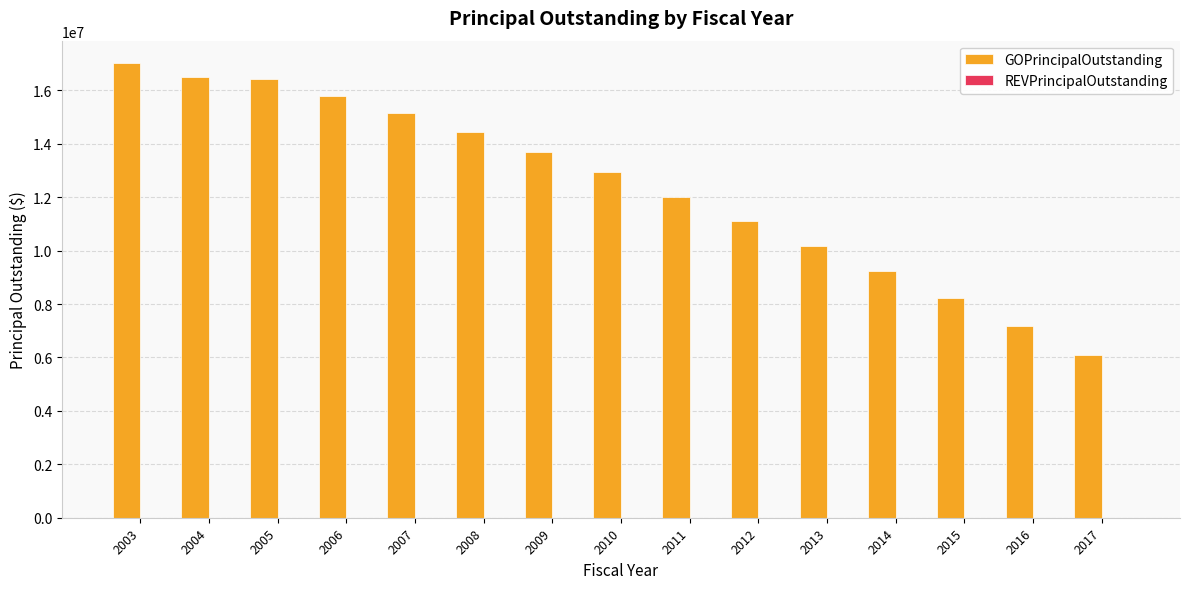

What is the value of the 10th bar from the left?

11100000